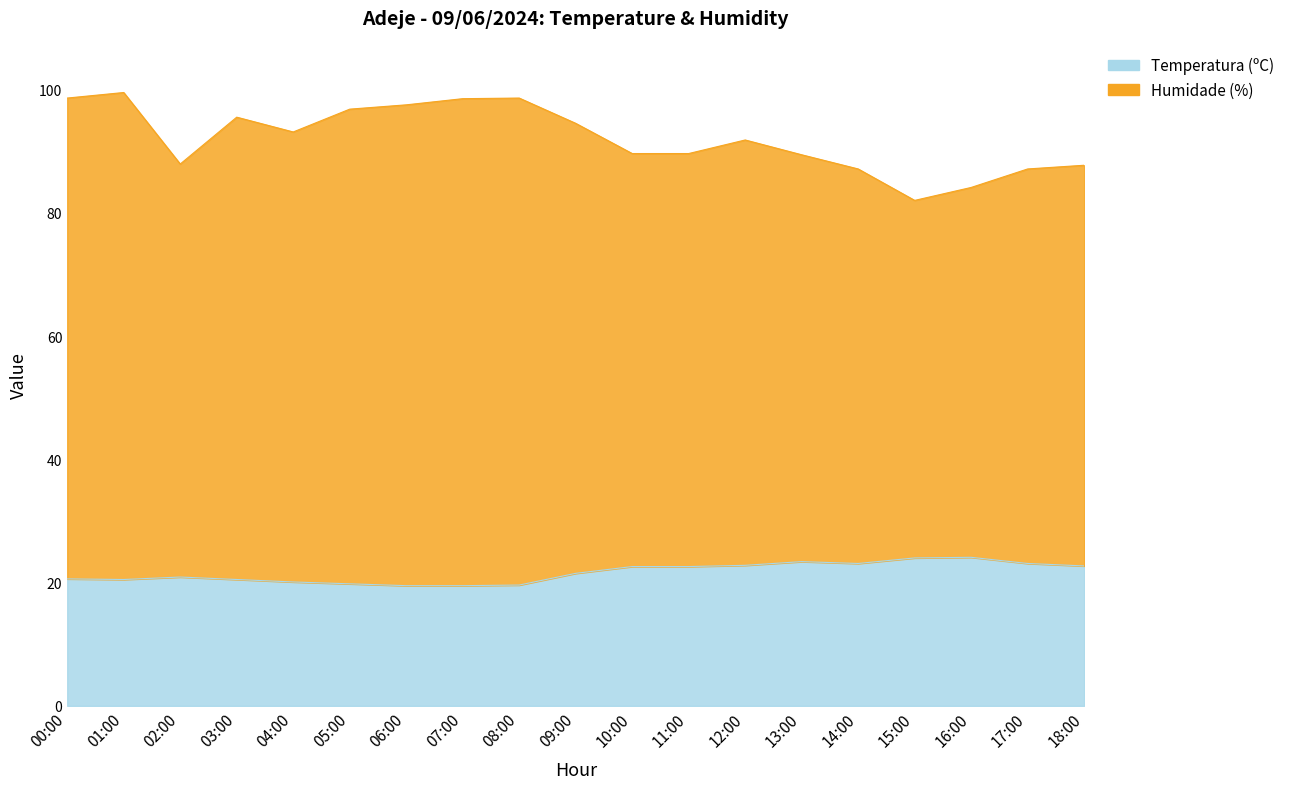

True or false: Temperatura (ºC) and Humidade (%) cross at least once.

False